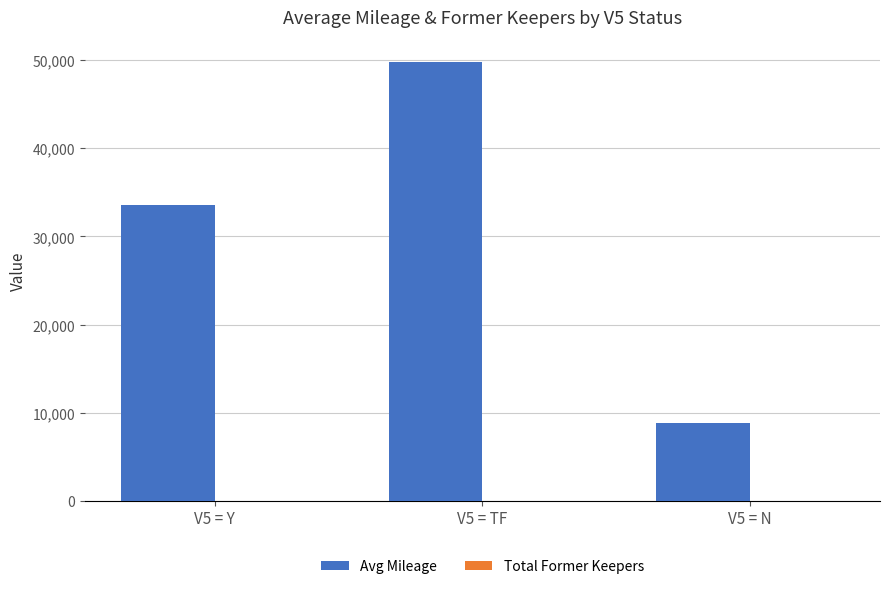

Between V5 = Y and V5 = N, which series saw the biggest shift?

Avg Mileage